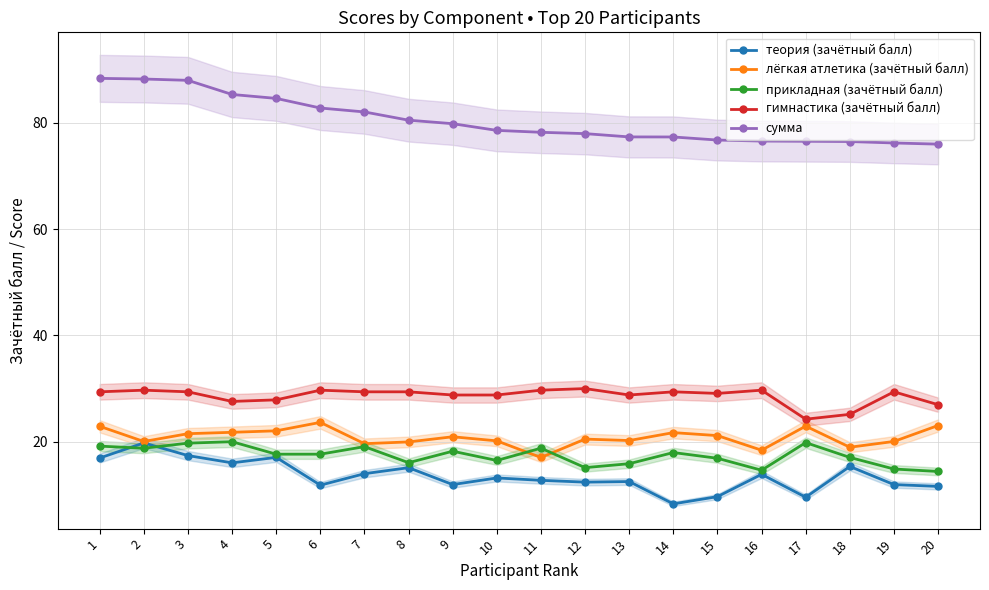

List the series in order of their peak value, highest first.

сумма, гимнастика (зачётный балл), лёгкая атлетика (зачётный балл), прикладная (зачётный балл), теория (зачётный балл)